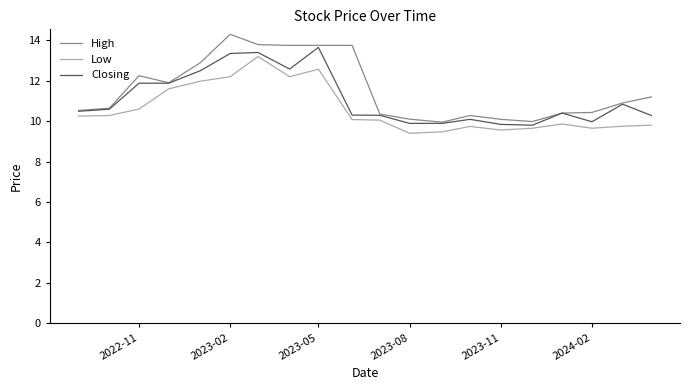

In Low, how many points are higher than both neighbors (excluding endpoints)?

4